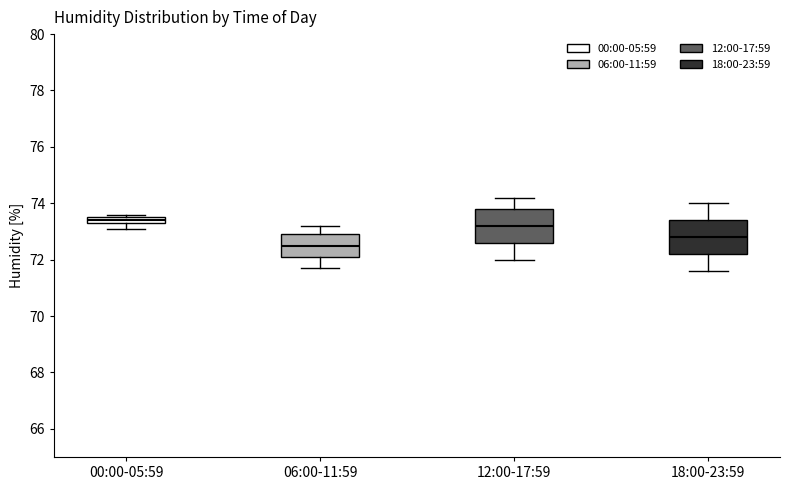

Which box has the lowest median line?

06:00-11:59